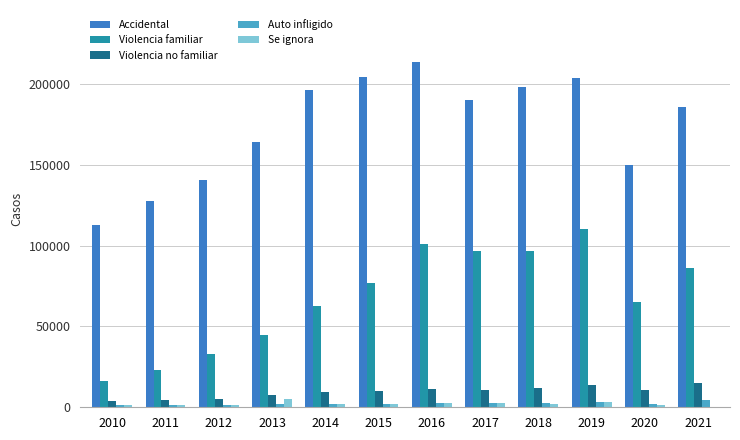

What is the maximum value shown in the chart?

213723